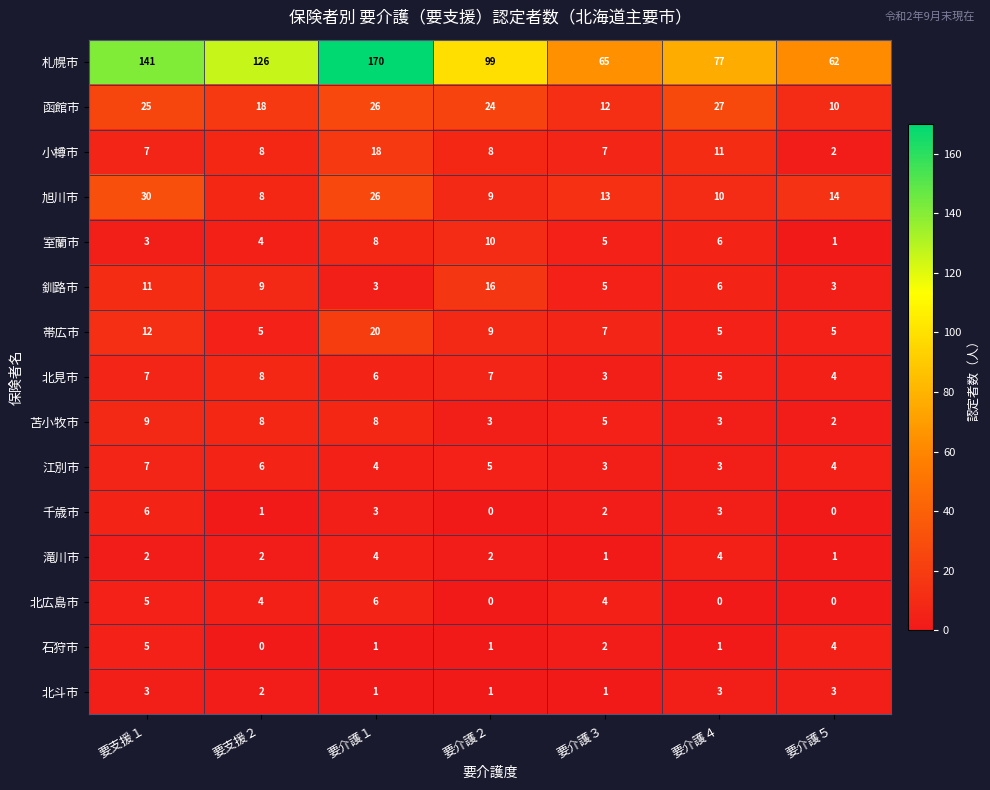

At which category is the sum across all series the highest?

要介護１